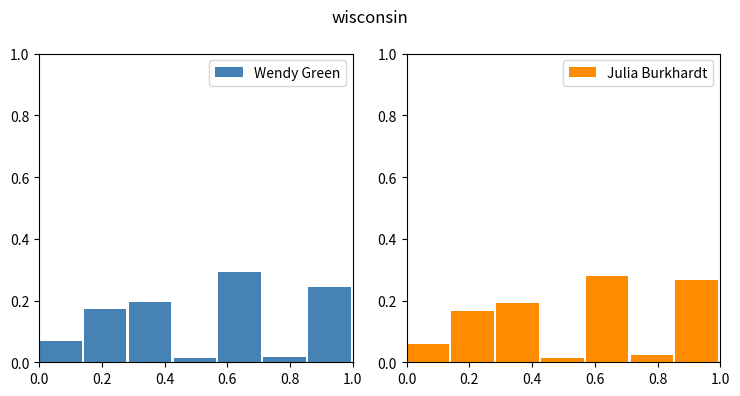

The value of Julia Burkhardt at 0.8 is 0.2. True or false?

False